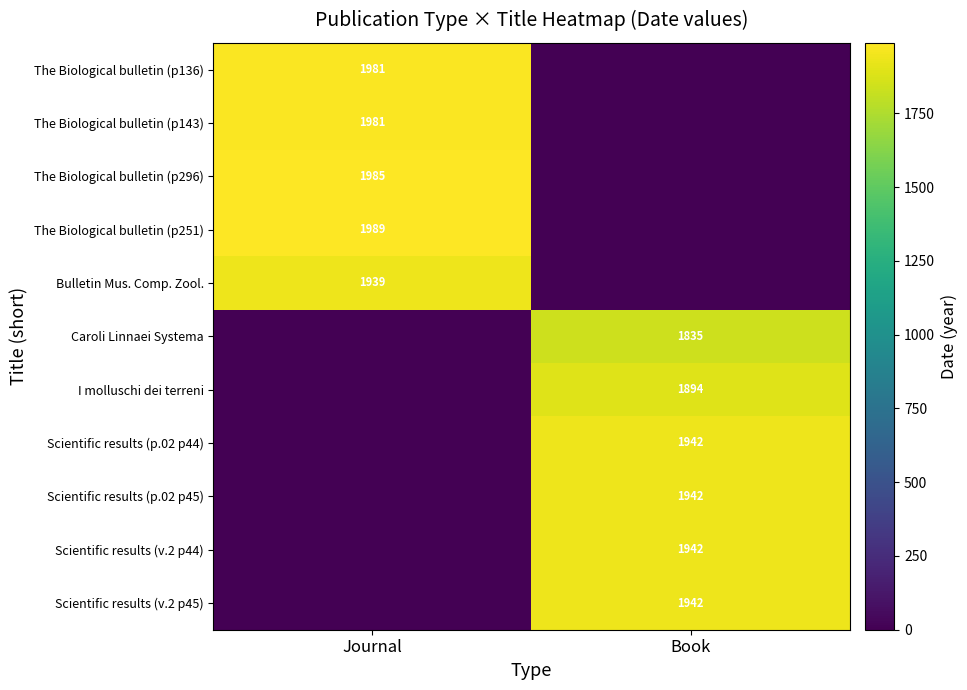

Is it true that The Biological bulletin (p136) equals 1981 at Journal?

True